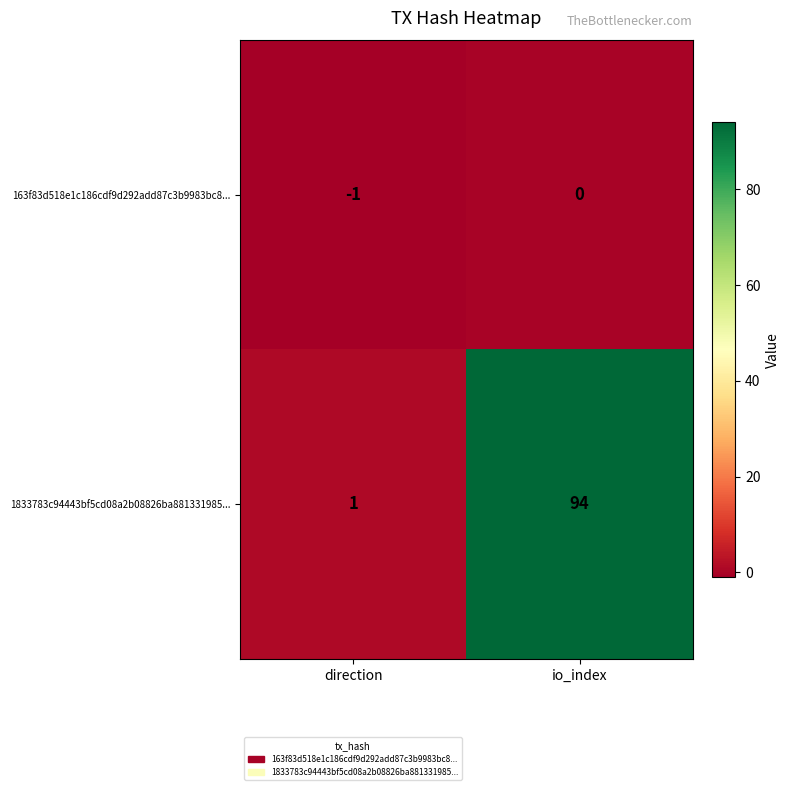

What is the total value across all series at io_index?

94